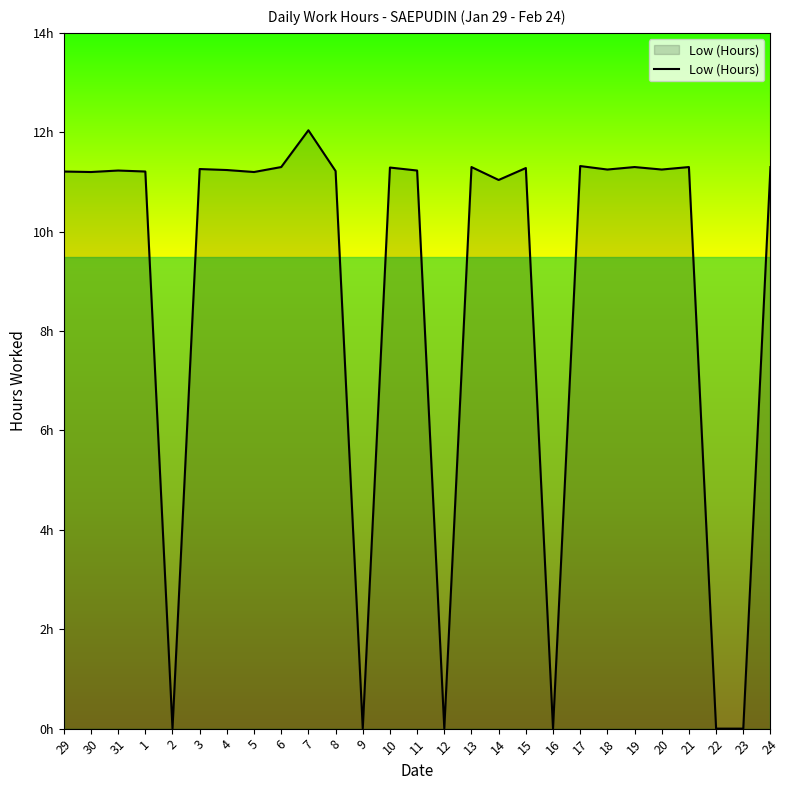

The chart shows a value of 11.3 at 6. True or false?

True